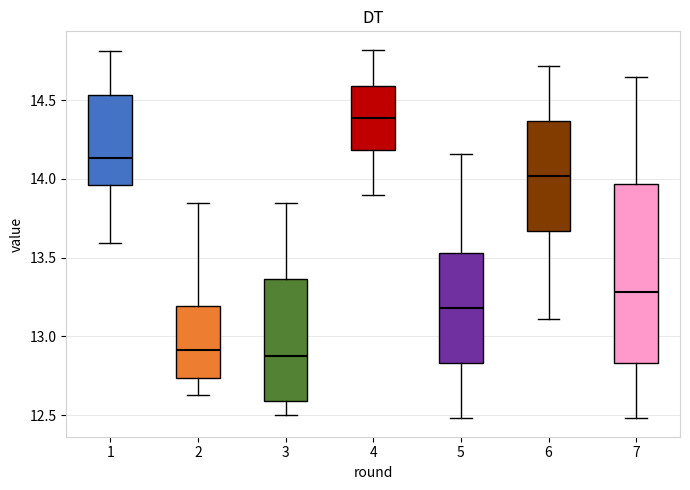

Reading left to right, read every box against the y-axis: the position of its median line, the range the box covers, and the ends of its whiskers. The values are not printed on the chart, so give them approximately, as read against the axis.

1: median 14.15, box 13.95 to 14.55, whiskers 13.60 to 14.80
2: median 12.90, box 12.75 to 13.20, whiskers 12.65 to 13.85
3: median 12.90, box 12.60 to 13.35, whiskers 12.50 to 13.85
4: median 14.40, box 14.20 to 14.60, whiskers 13.90 to 14.80
5: median 13.20, box 12.85 to 13.55, whiskers 12.50 to 14.15
6: median 14.00, box 13.65 to 14.35, whiskers 13.10 to 14.70
7: median 13.30, box 12.85 to 13.95, whiskers 12.50 to 14.65